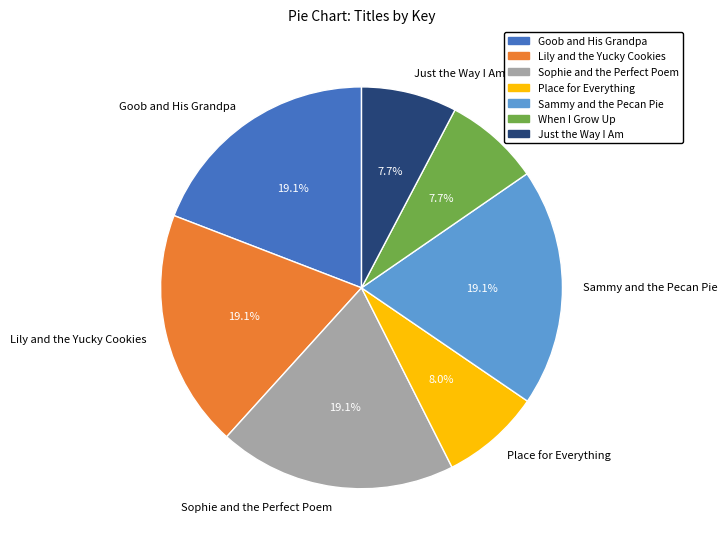

Is it true that Sammy and the Pecan Pie is 19% of the pie?

True